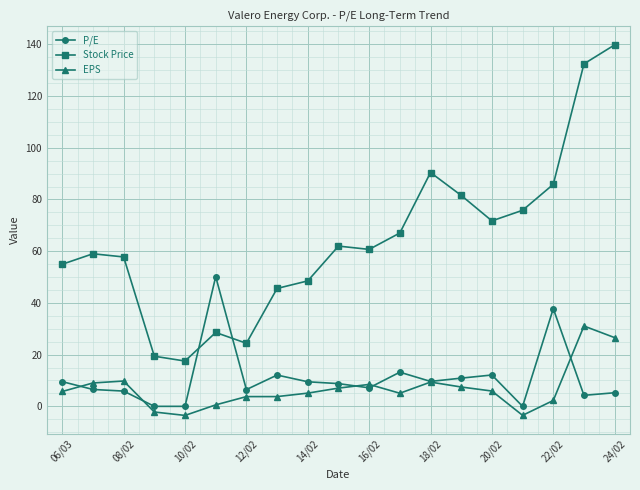

Which series has the largest range (max minus min)?

Stock Price